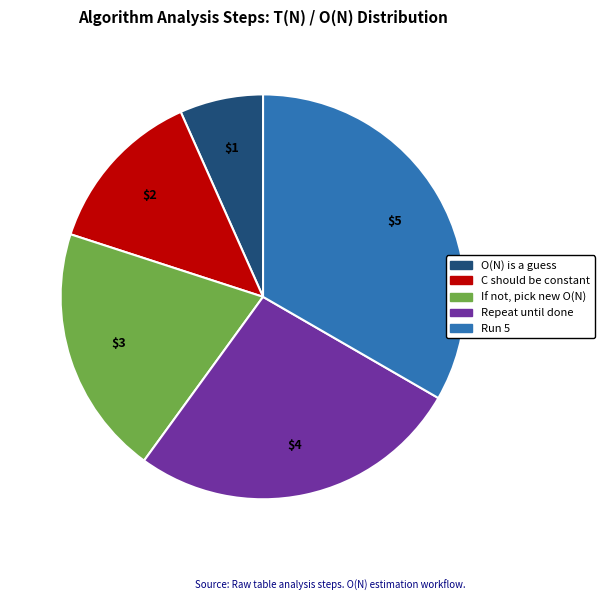

True or false: C should be constant accounts for 13% of the total.

True